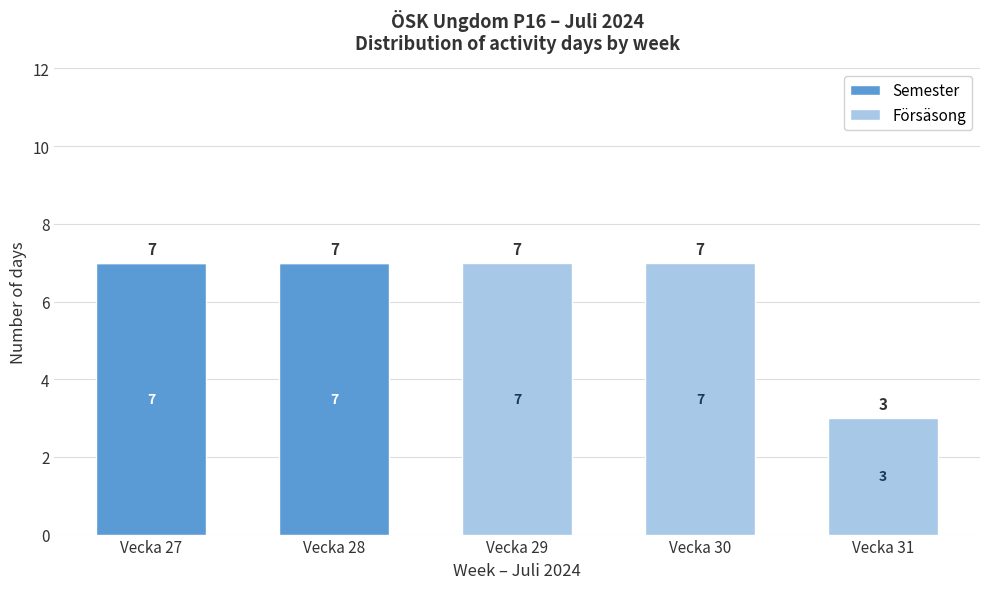

Reading left to right, transcribe the values for Semester.

Vecka 27=7	Vecka 28=7	Vecka 29=0	Vecka 30=0	Vecka 31=0